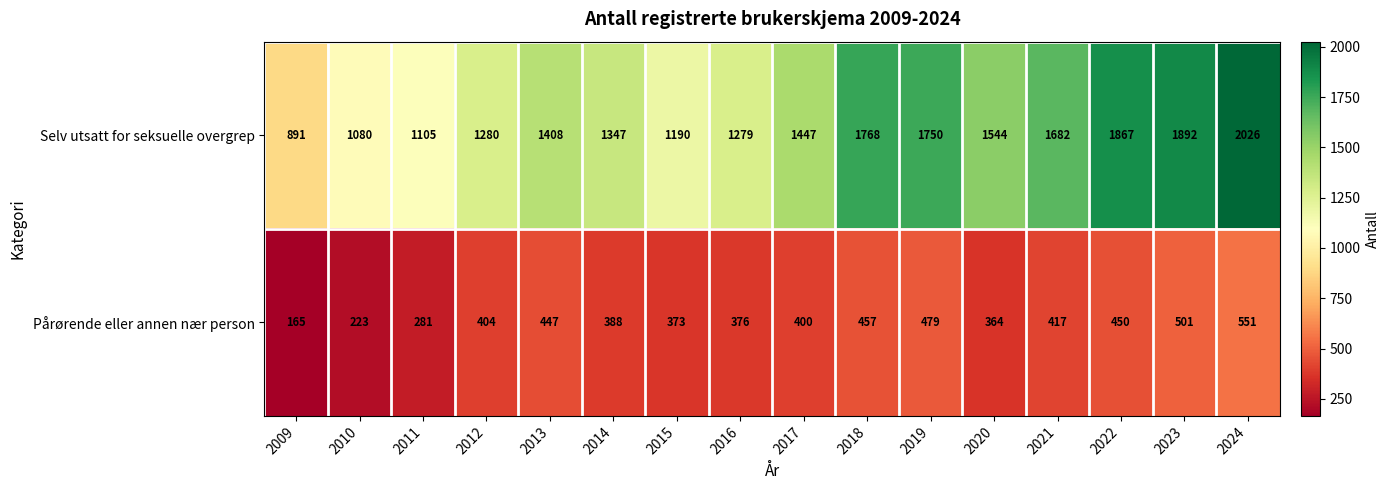

Is it true that Selv utsatt for seksuelle overgrep equals 1750 at 2019?

True